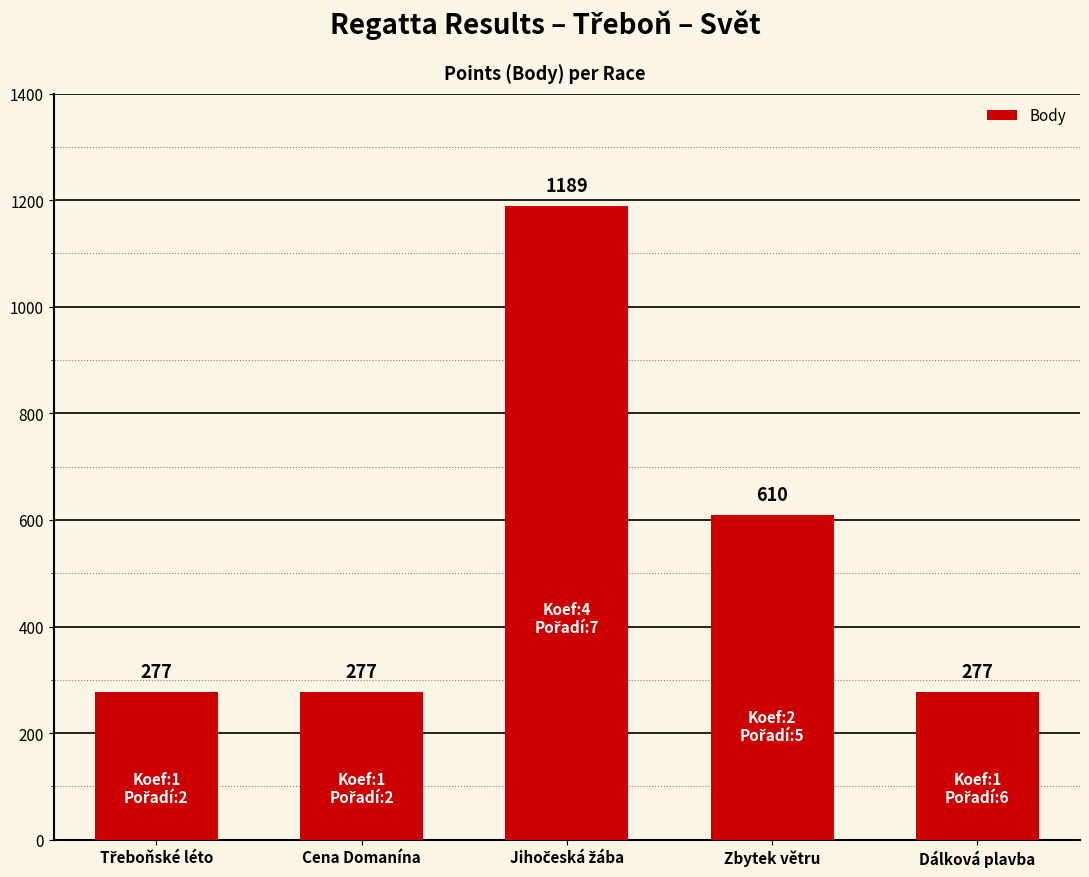

Which has a higher value, Cena Domanína or Zbytek větru?

Zbytek větru